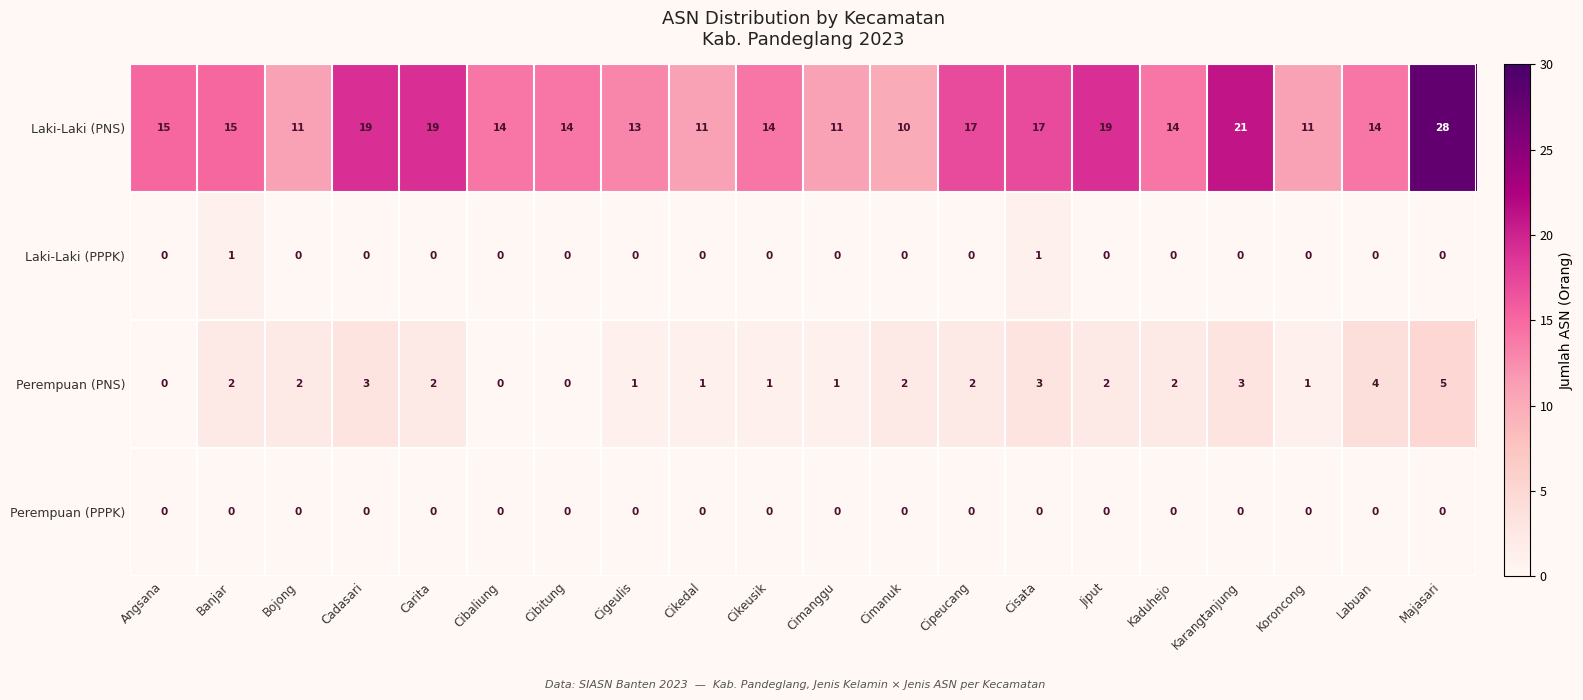

List the series in order of their peak value, lowest first.

Perempuan (PPPK), Laki-Laki (PPPK), Perempuan (PNS), Laki-Laki (PNS)